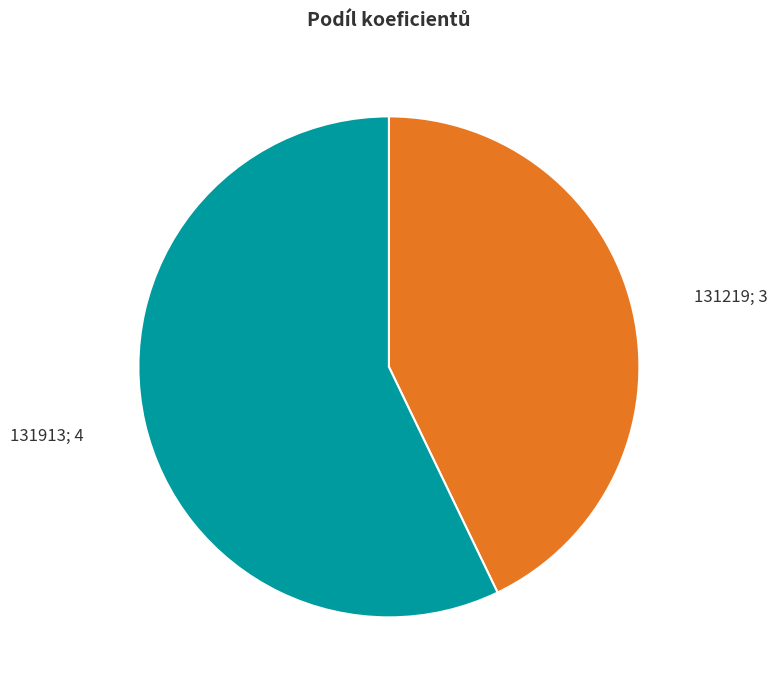

Which category has the biggest portion of the pie?

131913